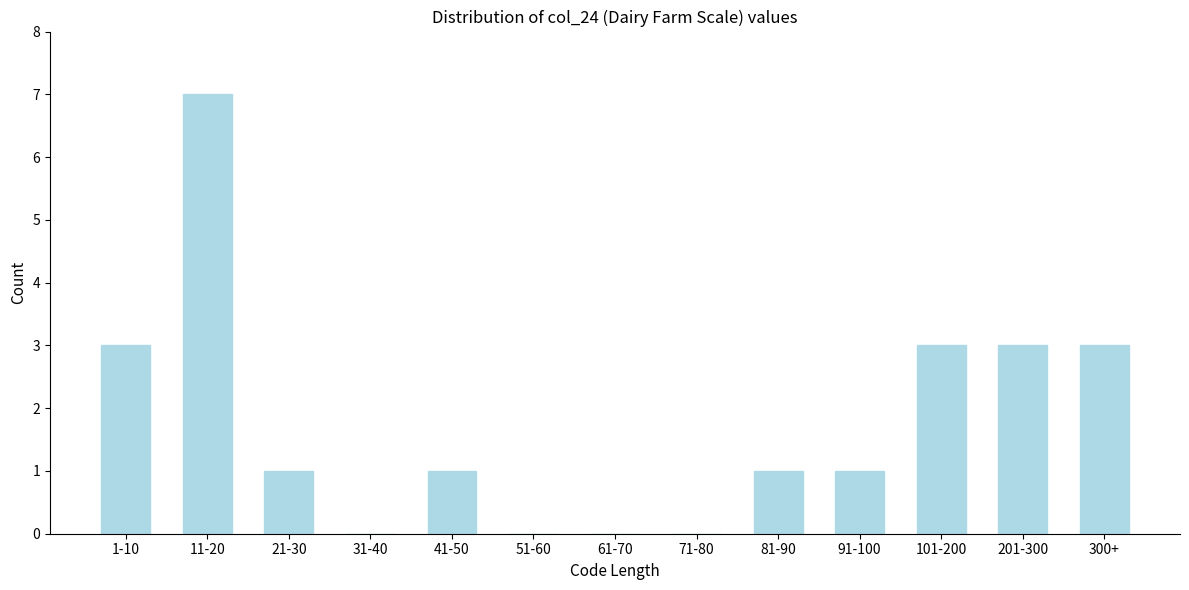

Reading right to left, what are all the values shown in this chart?

300+=3	201-300=3	101-200=3	91-100=1	81-90=1	71-80=0	61-70=0	51-60=0	41-50=1	31-40=0	21-30=1	11-20=7	1-10=3